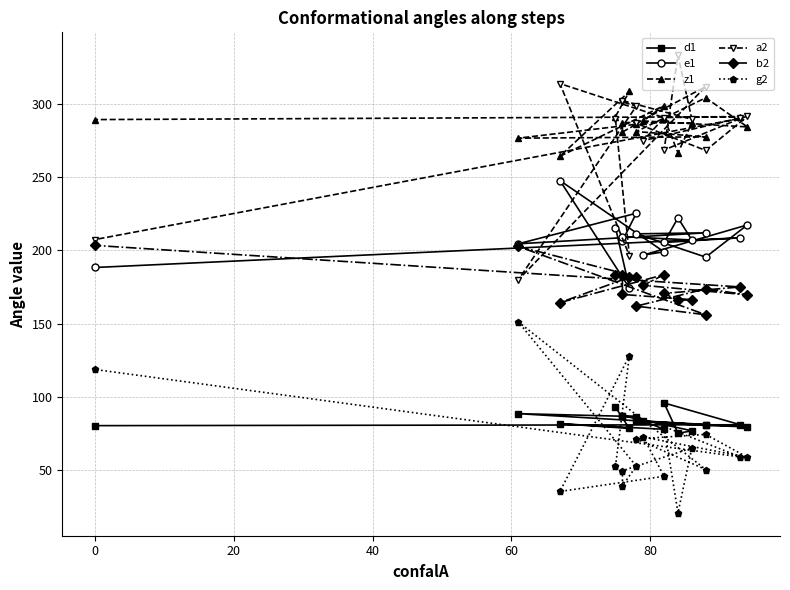

True or false: z1 and b2 cross at least once.

False